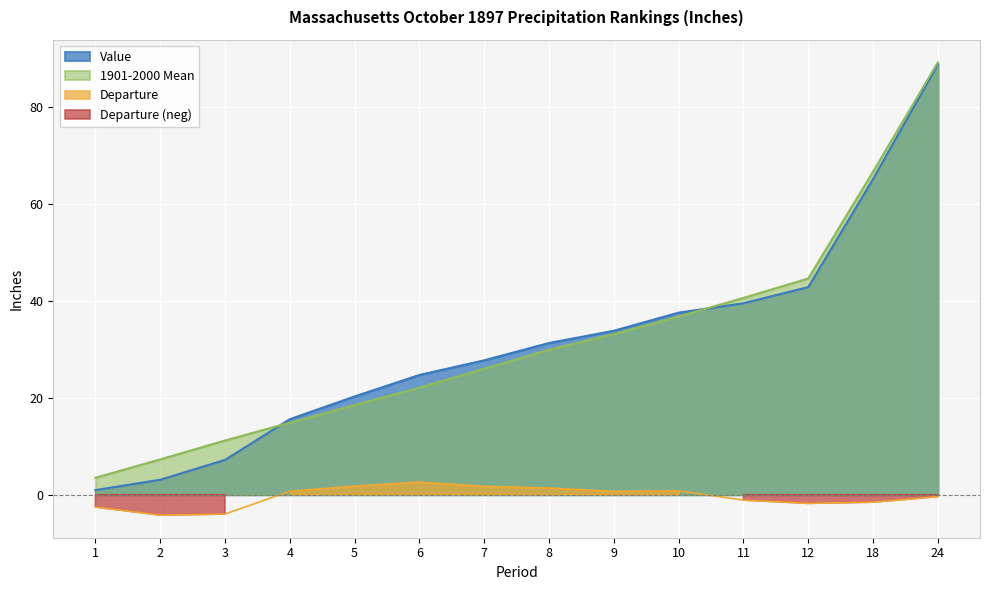

Rank the series at 11 from highest to lowest value.

1901-2000 Mean, Value, Departure